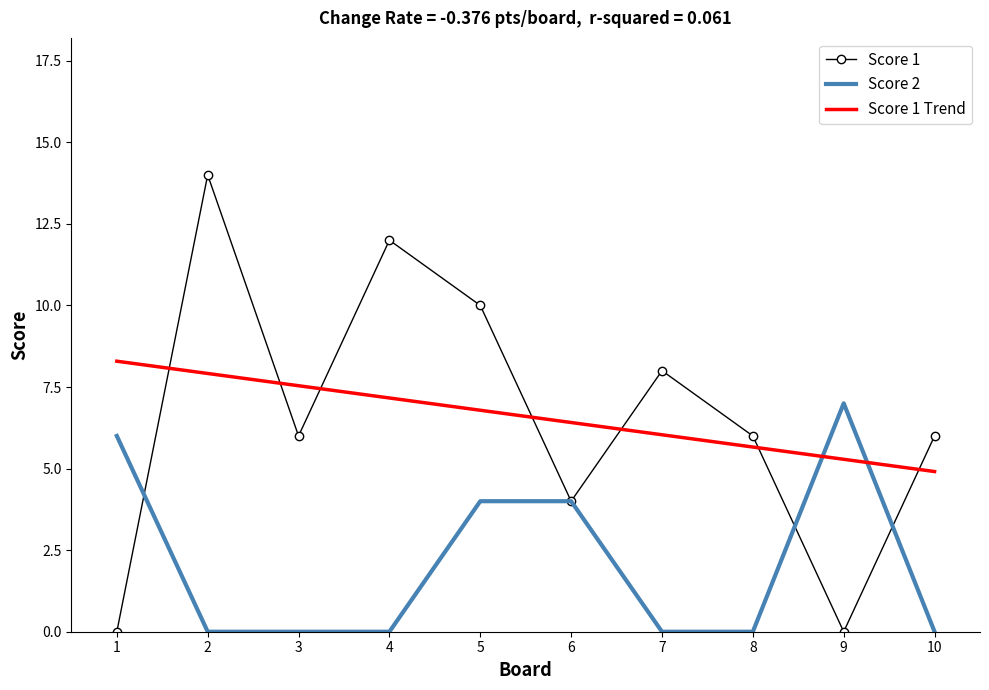

The Score 1 series shows 6 at 8. True or false?

True